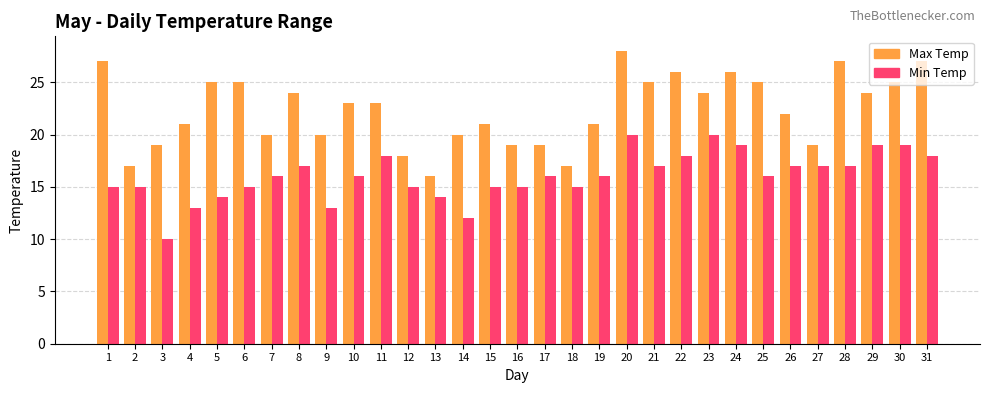

Reading left to right, list all the values displayed in this chart.

Max Temp: 27	17	19	21	25	25	20	24	20	23	23	18	16	20	21	19	19	17	21	28	25	26	24	26	25	22	19	27	24	25	27
Min Temp: 15	15	10	13	14	15	16	17	13	16	18	15	14	12	15	15	16	15	16	20	17	18	20	19	16	17	17	17	19	19	18